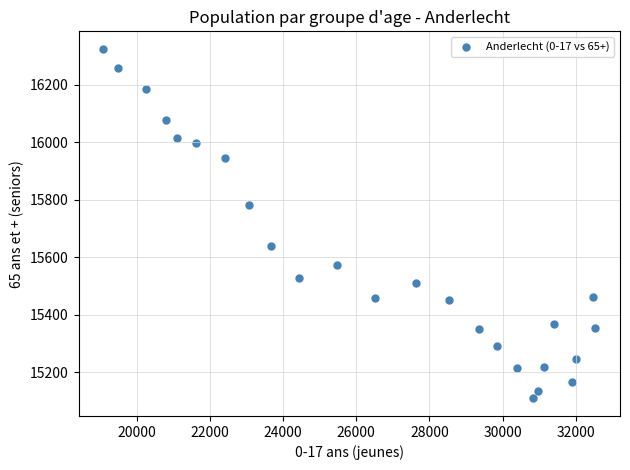

What is the range of Y values (max minus min)?

1215